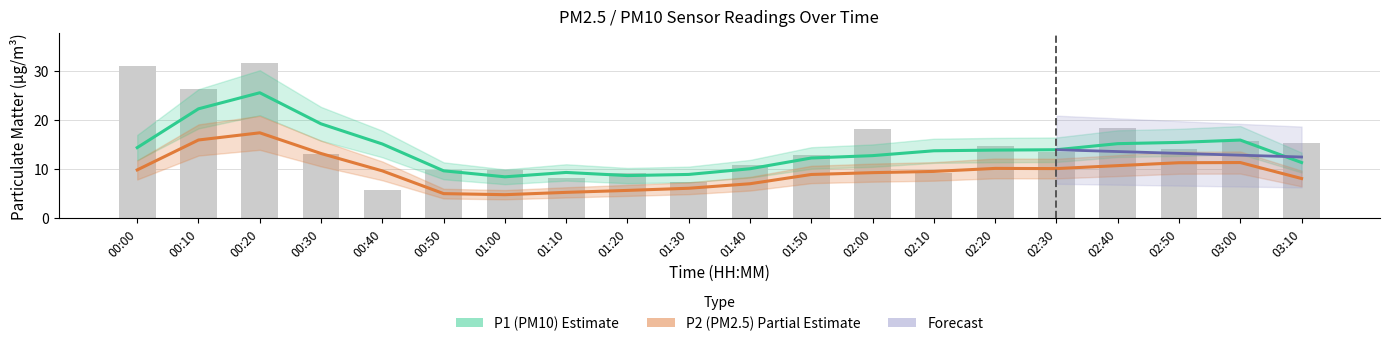

Which label corresponds to the smallest value in the chart?

00:40